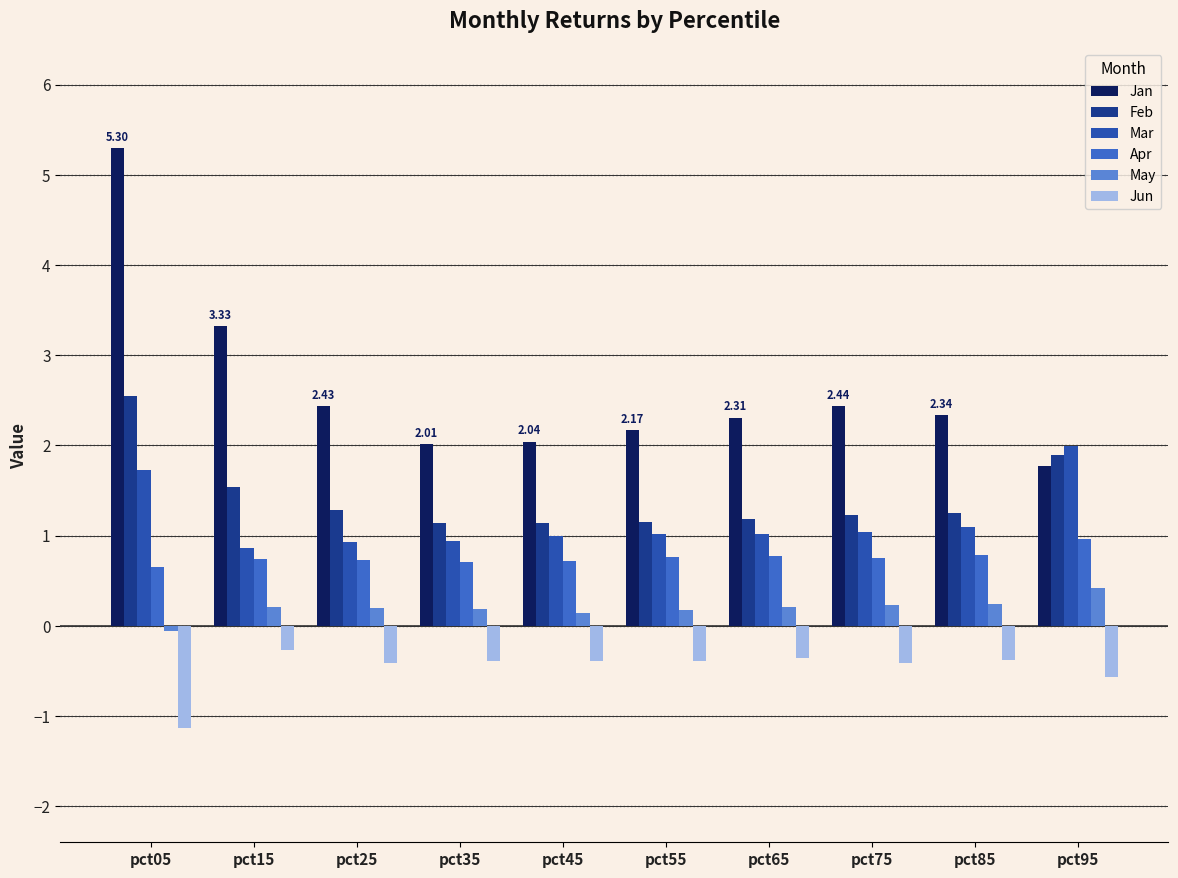

What is the approximate value of Jun at pct95?

-0.6